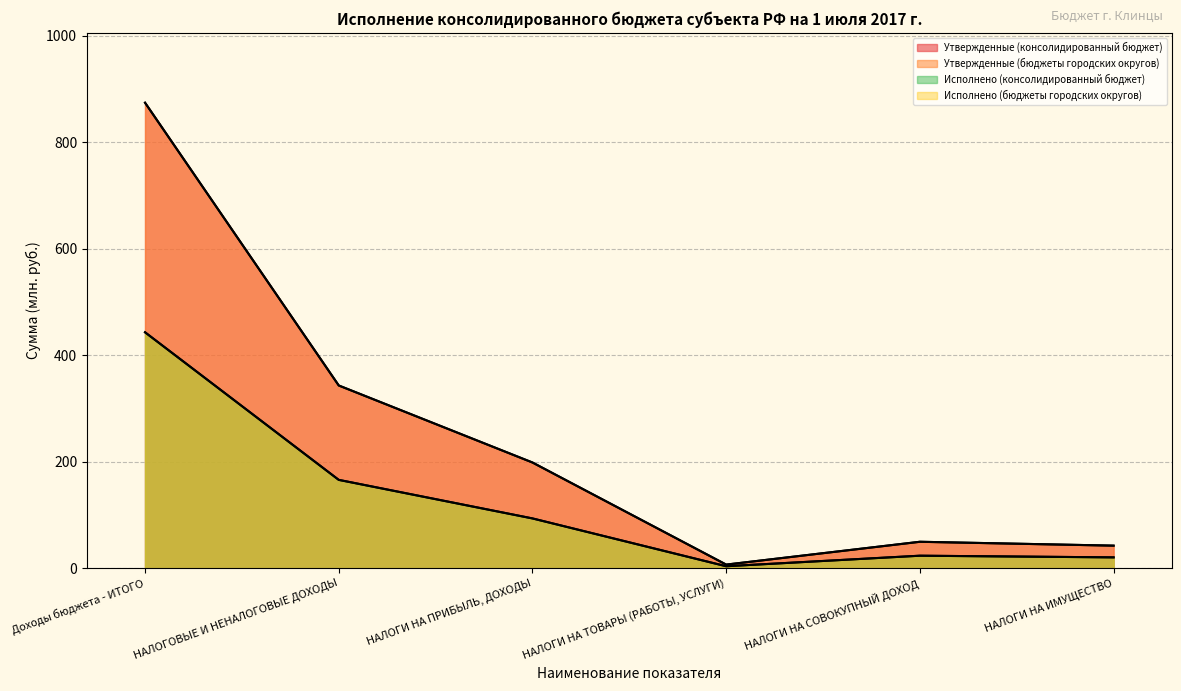

Which category has the lowest value in the Утвержденные (консолидированный бюджет) series?

НАЛОГИ НА ТОВАРЫ (РАБОТЫ, УСЛУГИ)